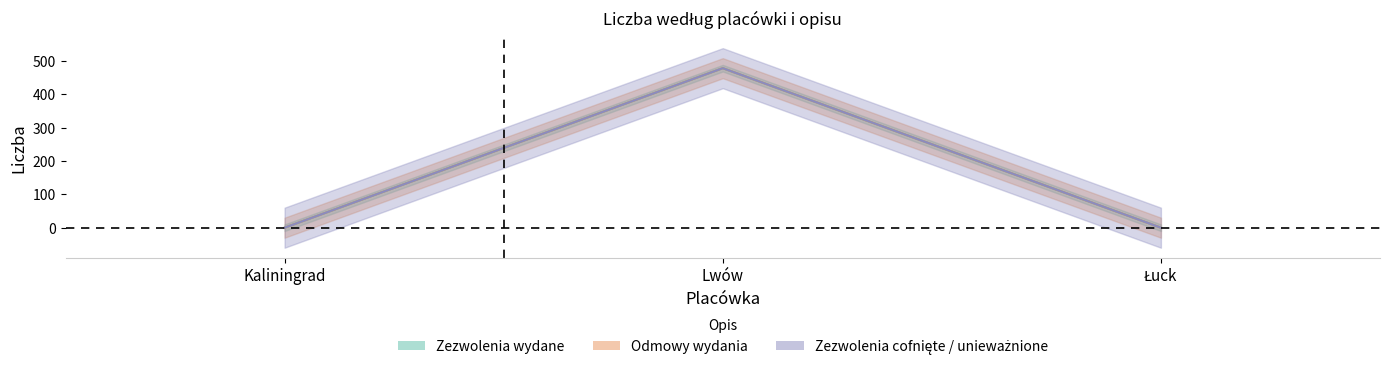

Reading left to right, extract all data points from this chart.

Zezwolenia wydane: Kaliningrad=0	Lwów=478	Łuck=0
Odmowy wydania: Kaliningrad=0	Lwów=0	Łuck=0
Zezwolenia cofnięte: Kaliningrad=0	Lwów=0	Łuck=0
Zezwolenia unieważnione: Kaliningrad=0	Lwów=0	Łuck=0